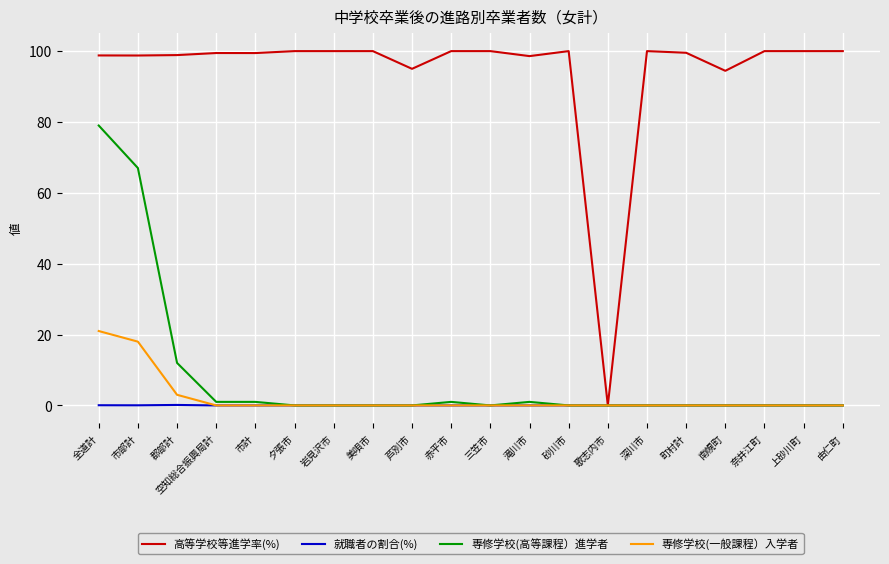

Which series has the largest range (max minus min)?

高等学校等進学率(%)